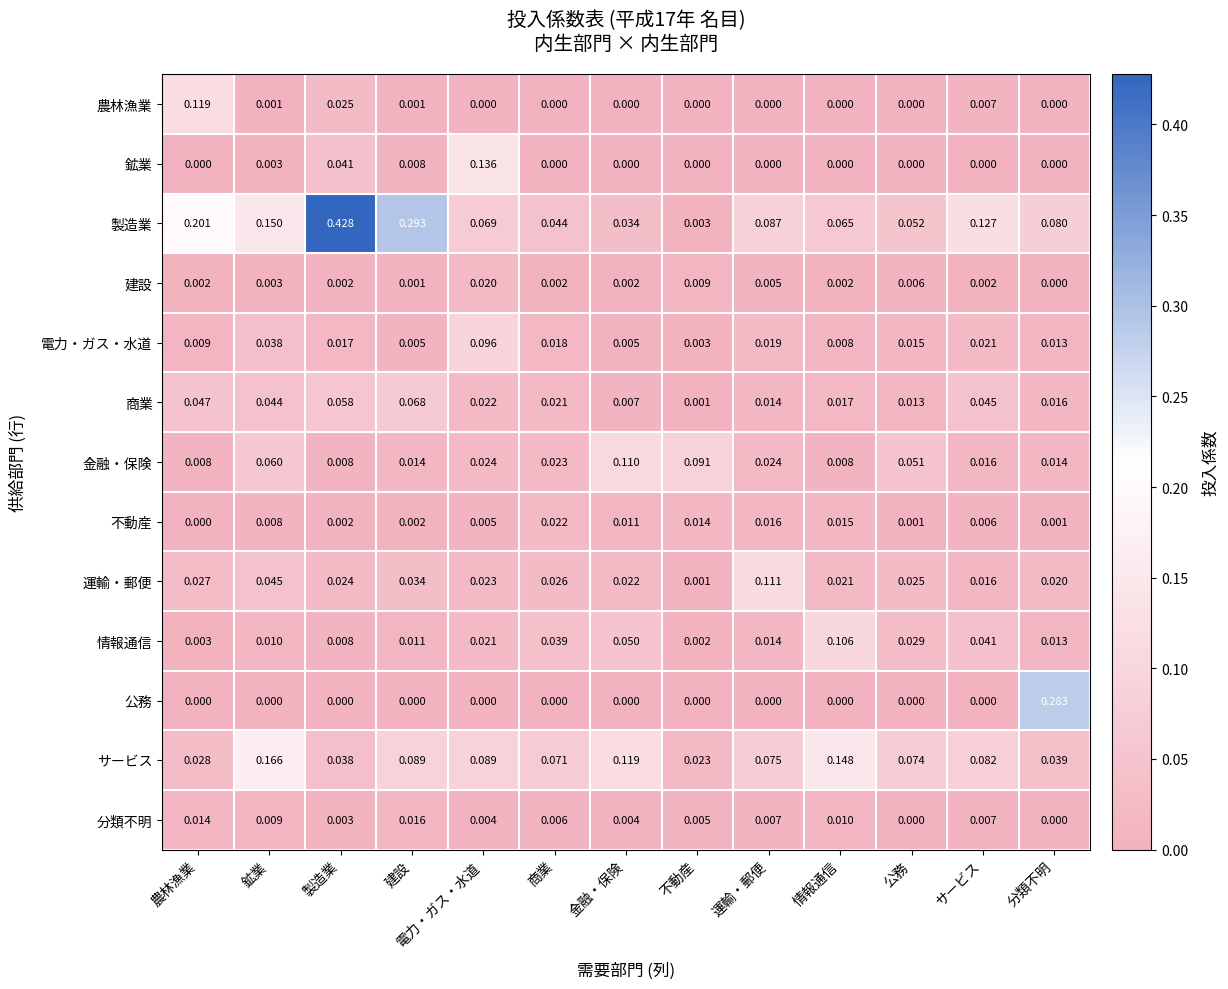

Rank the series by their maximum value, from highest to lowest.

製造業, 公務, サービス, 鉱業, 農林漁業, 運輸・郵便, 金融・保険, 情報通信, 電力・ガス・水道, 商業, 不動産, 建設, 分類不明